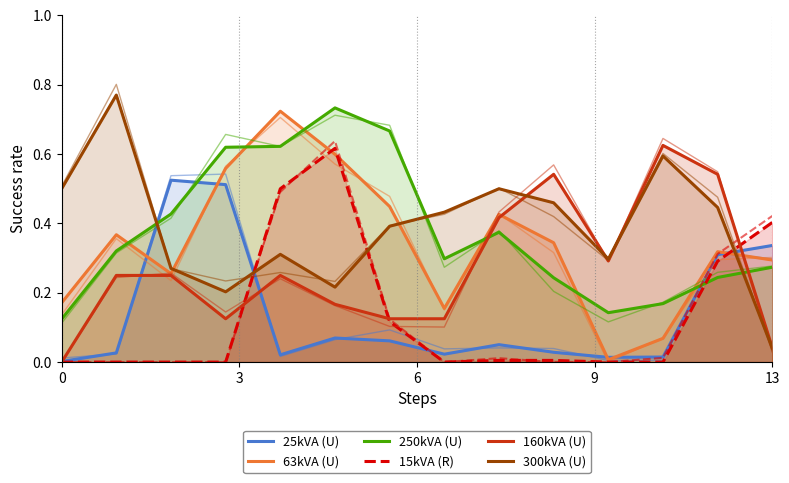

Is it true that 15kVA (R) equals 0.0 at 9?

True